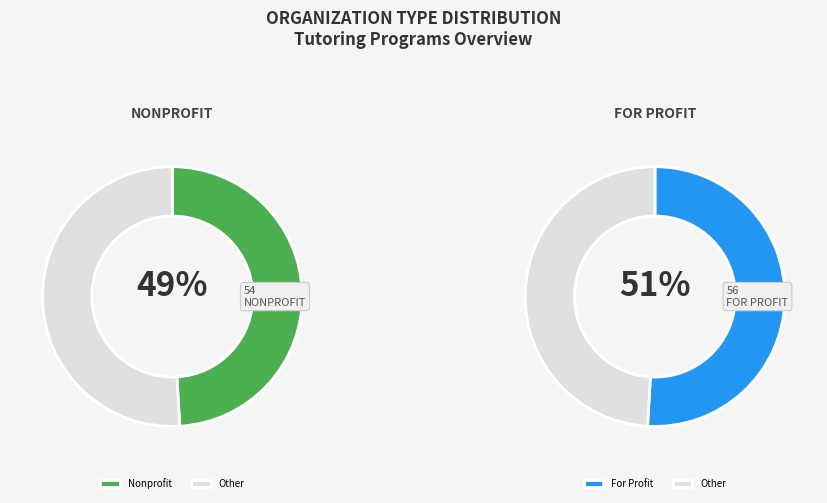

To the nearest percent, what is the combined percentage of Nonprofit and For Profit?

100%